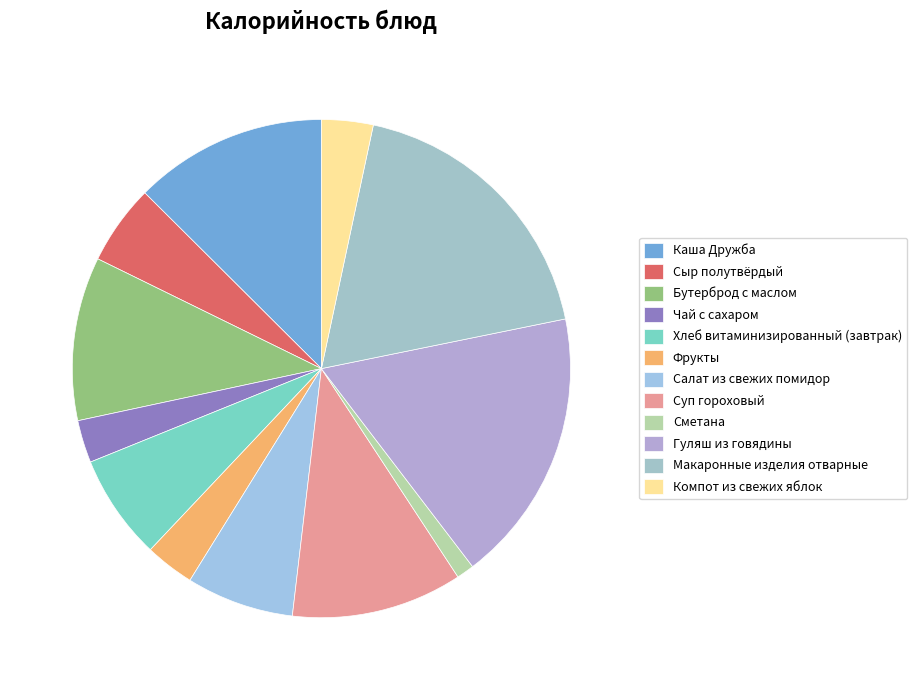

Does Суп гороховый account for over 50% of the chart?

No